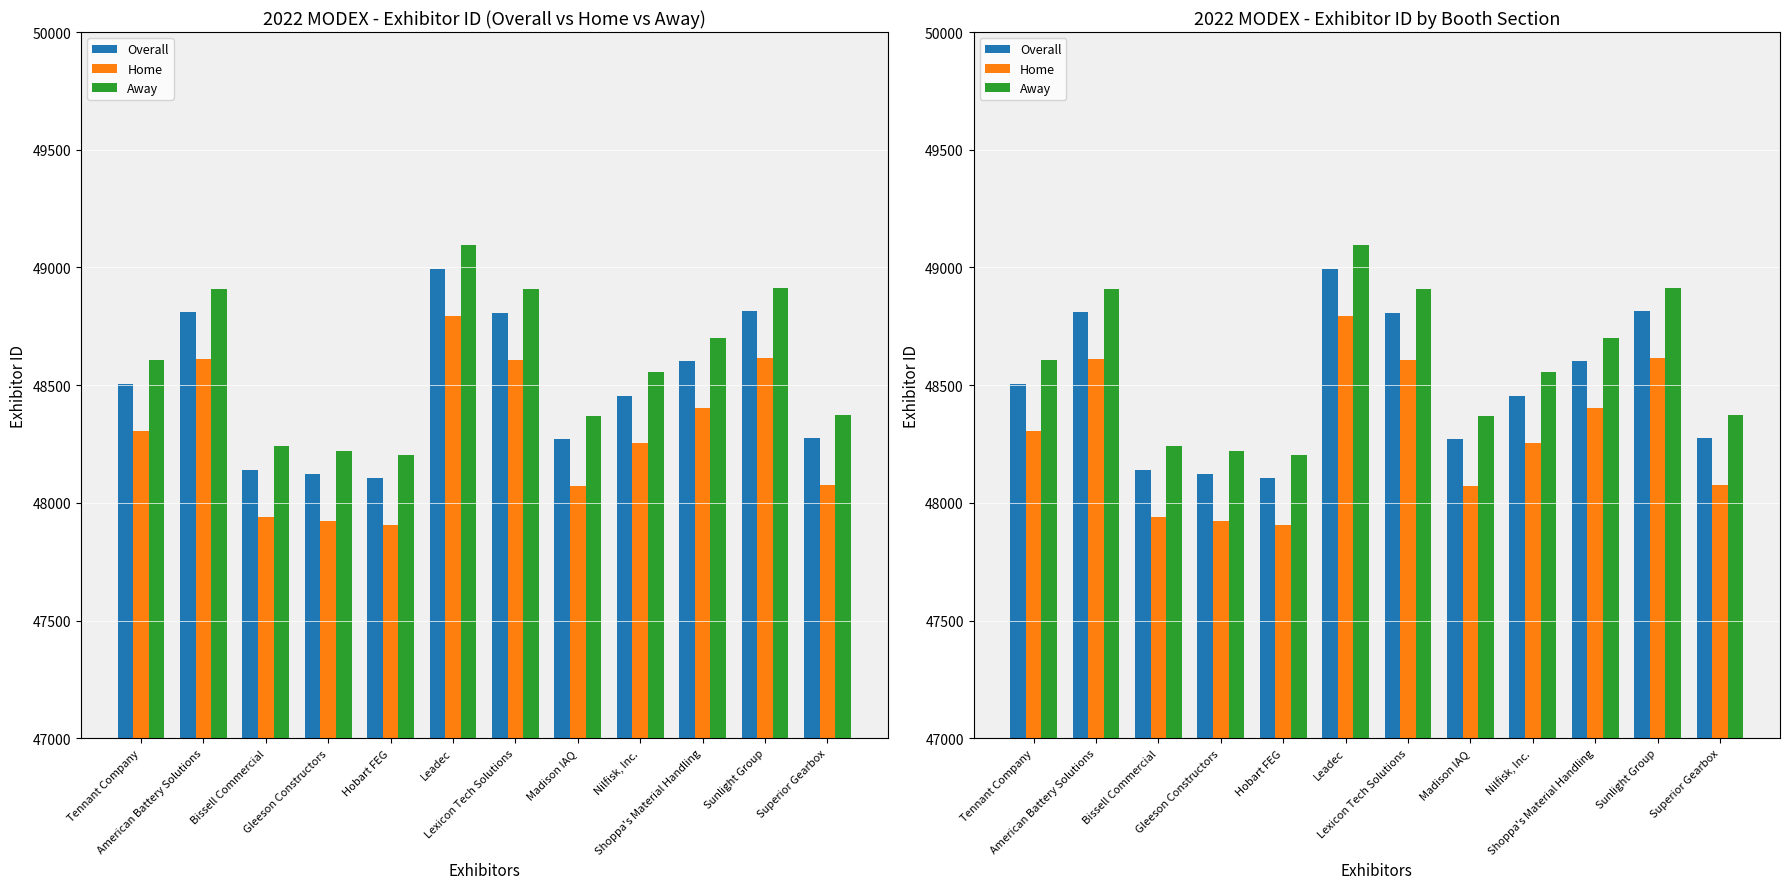

List the series in order of their overall mean, lowest first.

Home, Overall, Away